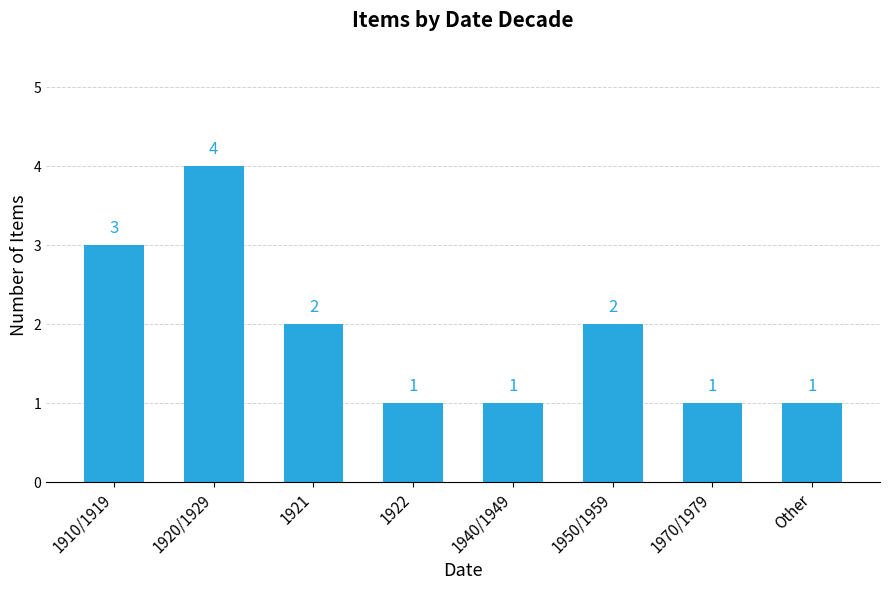

The chart shows a value of 4 at 1920/1929. True or false?

True